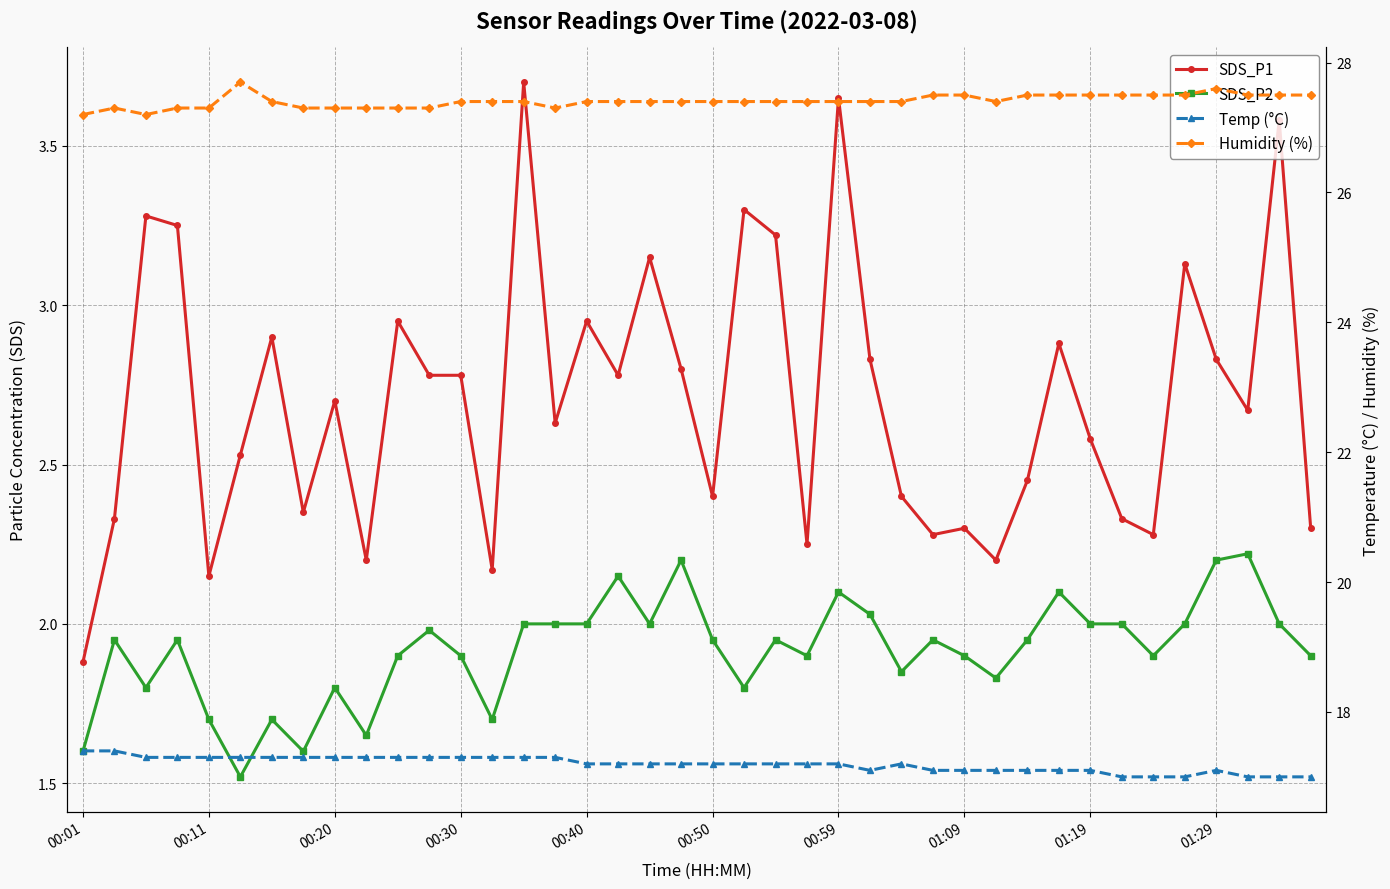

How many lines are shown in the chart?

4